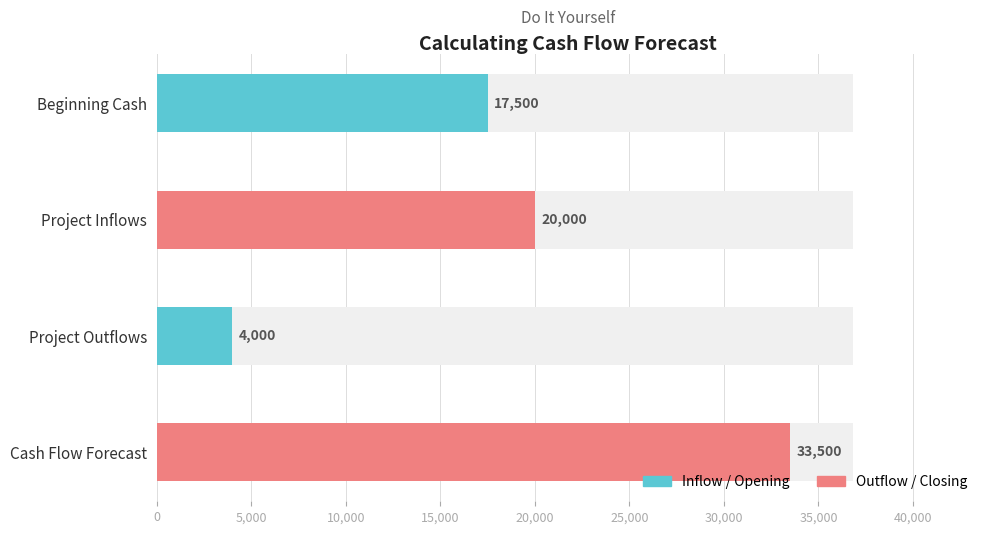

Which category has the lowest value across all series?

Project Outflows